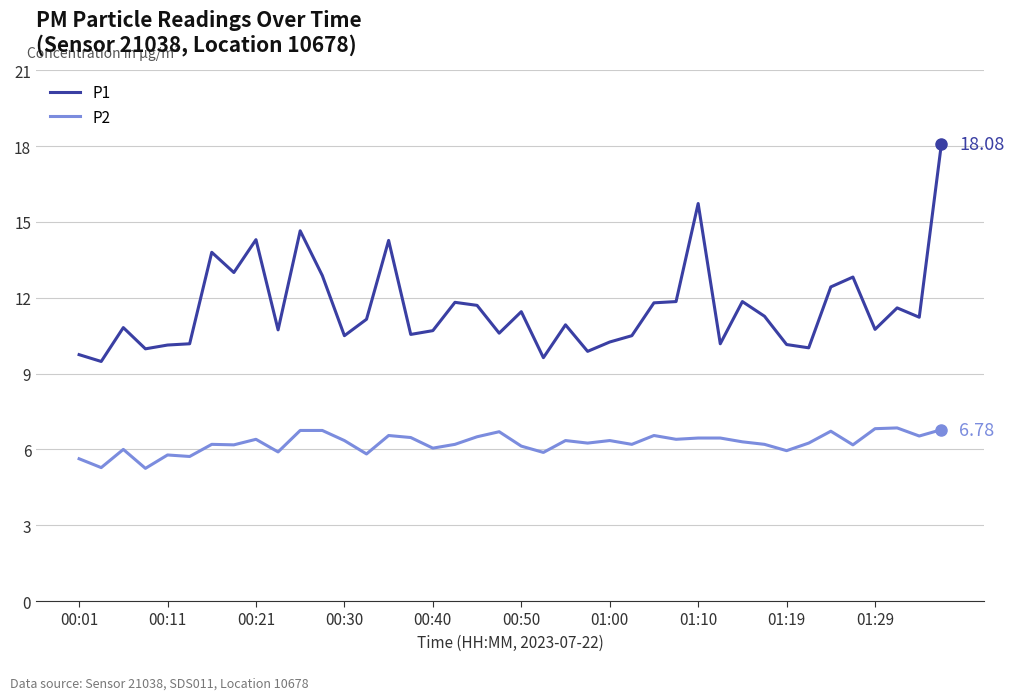

Count the number of categories in the chart.

40